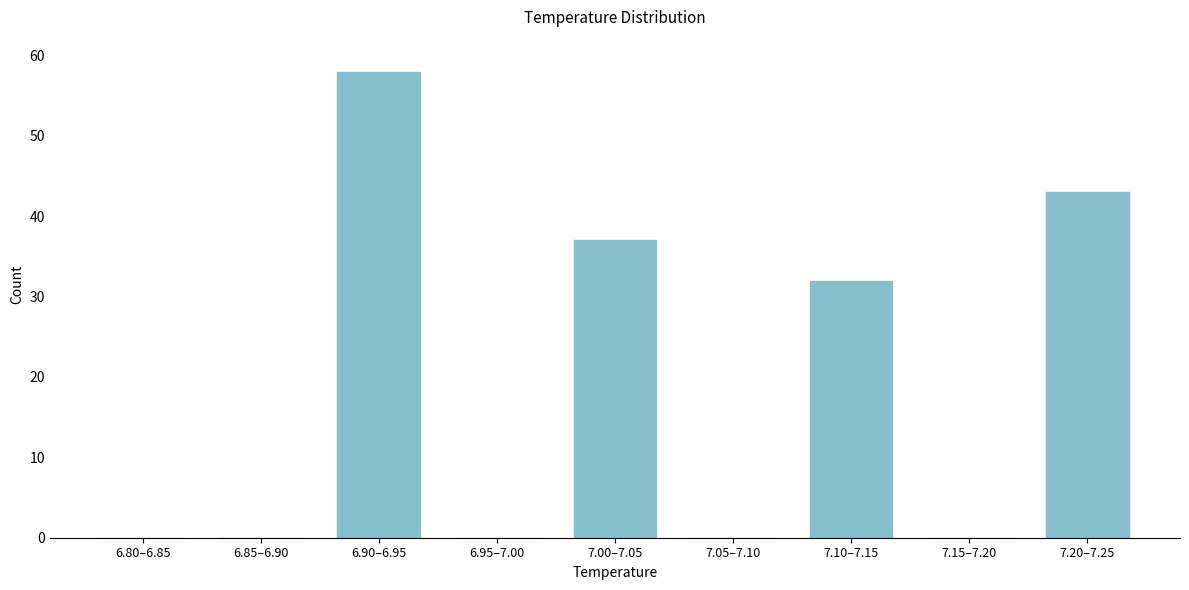

Reading left to right, what are all the values shown in this chart?

6.80–6.85=0	6.85–6.90=0	6.90–6.95=58	6.95–7.00=0	7.00–7.05=37	7.05–7.10=0	7.10–7.15=32	7.15–7.20=0	7.20–7.25=43